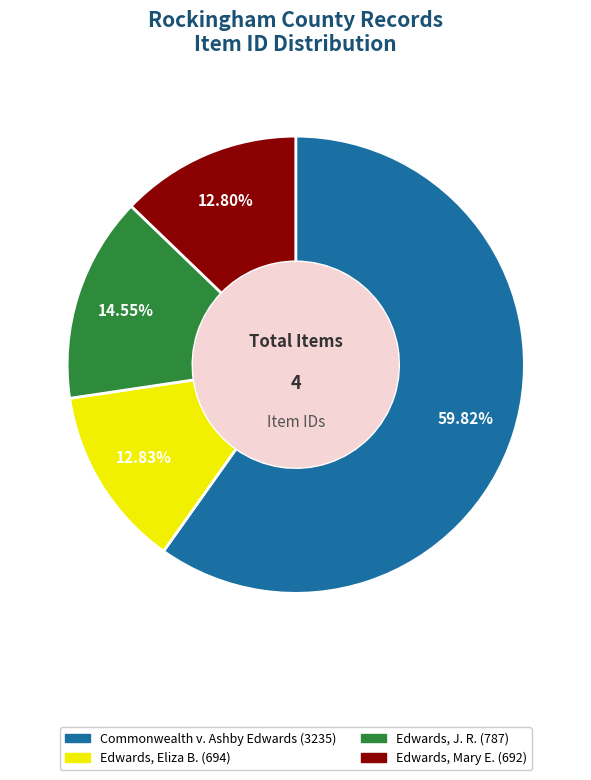

The Edwards, J. R. (787) slice represents 6% of the pie. True or false?

False